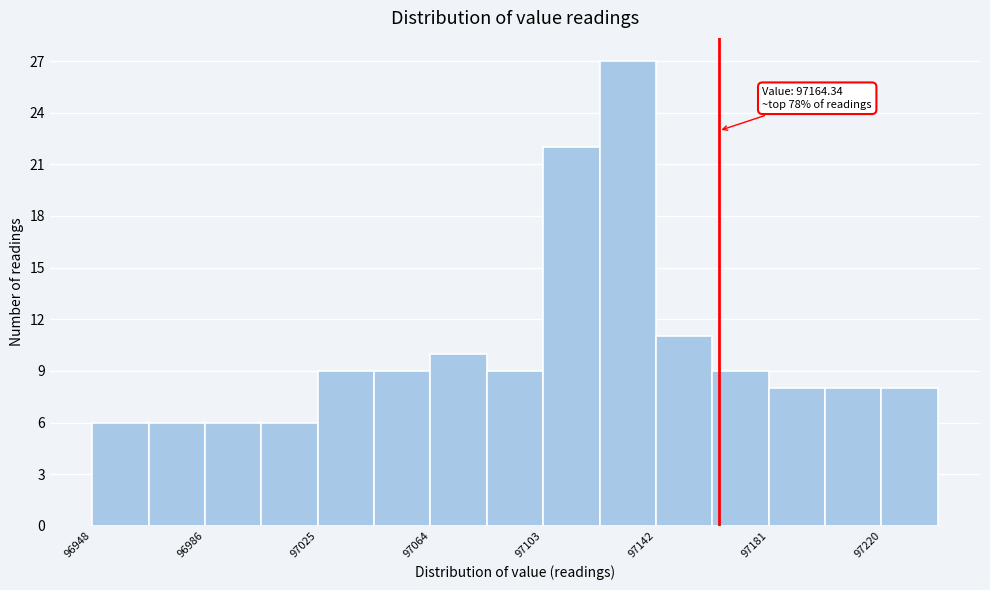

Around what value on the x-axis is the tallest bar? Give the approximate position of its centre, as read against the axis.

97135